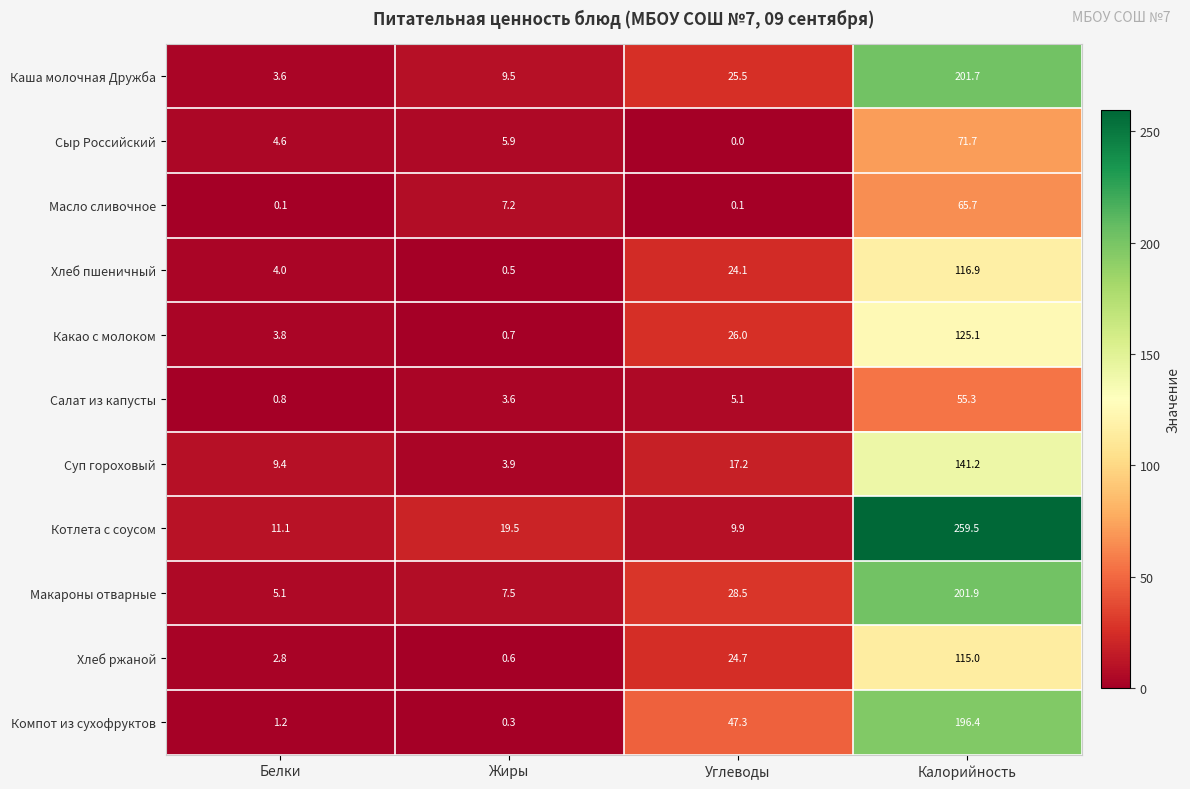

What is the difference between the second highest and minimum values in the Компот из сухофруктов series?

47.0